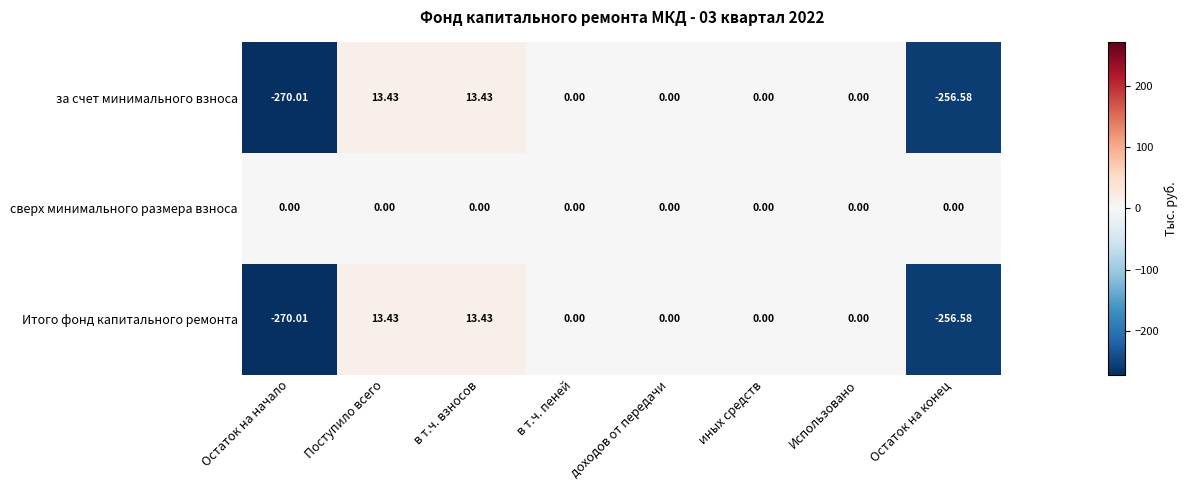

Which series has the largest total across all categories?

сверх минимального размера взноса